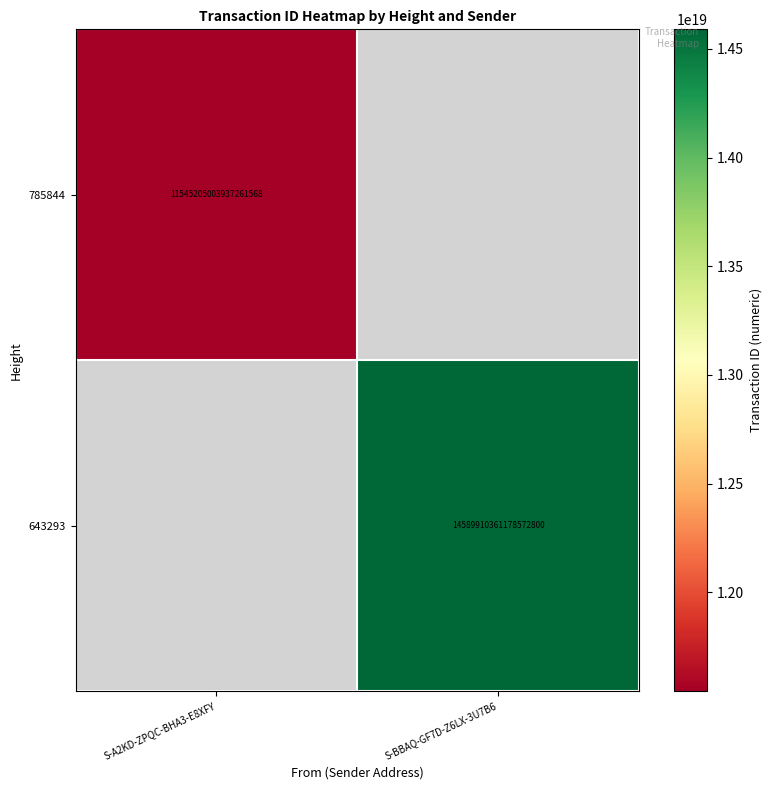

Which has a higher value, S-A2KD-ZPQC-BHA3-E8XFY or S-BBAQ-GF7D-Z6LX-3U7B6?

S-BBAQ-GF7D-Z6LX-3U7B6